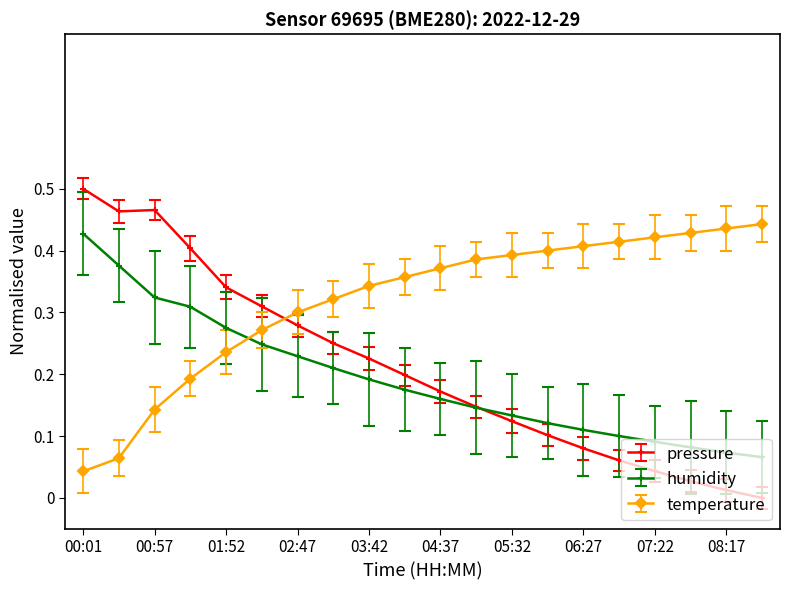

Which series has the widest spread of values?

pressure